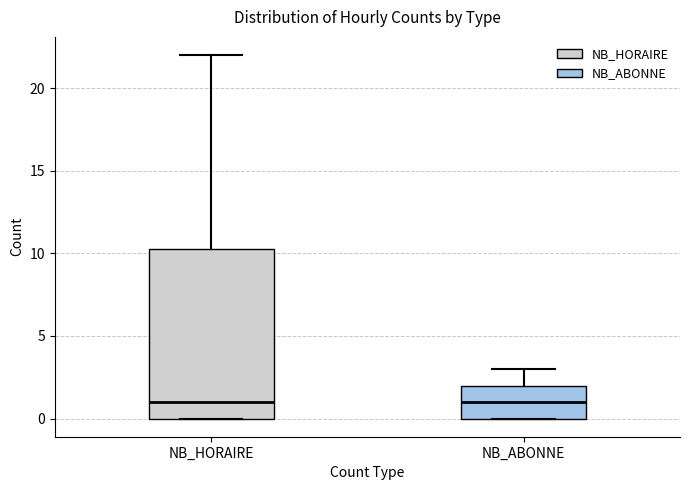

Which box is the tallest, from its lower edge to its upper edge?

NB_HORAIRE